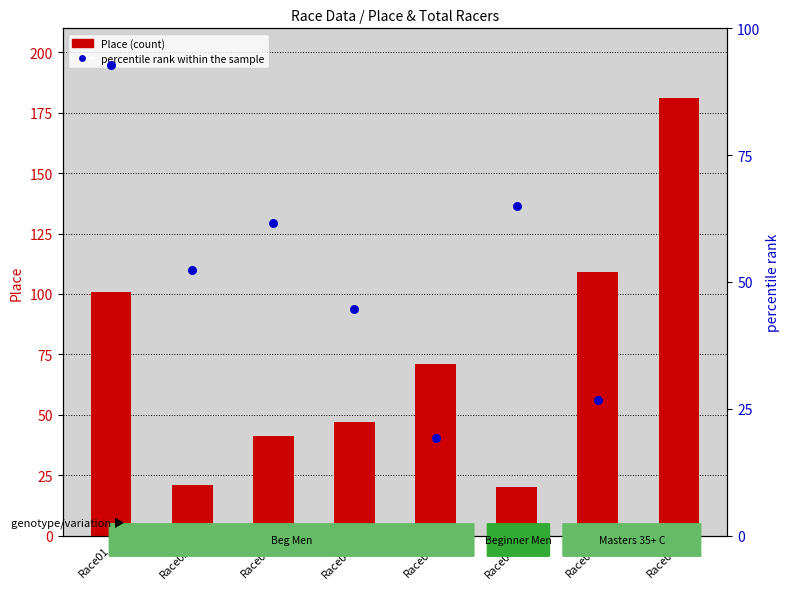

At which category is the sum across all series the highest?

Race01